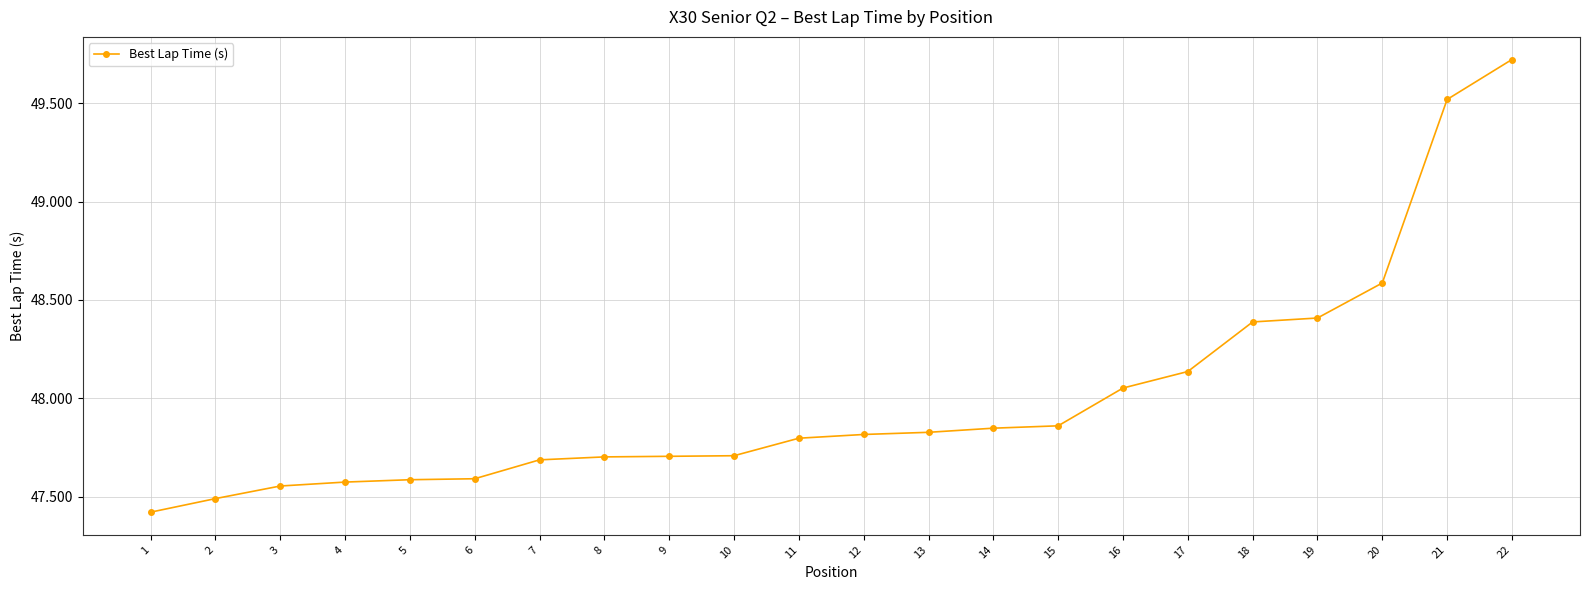

True or false: the data shows 47.4 at 1.

True